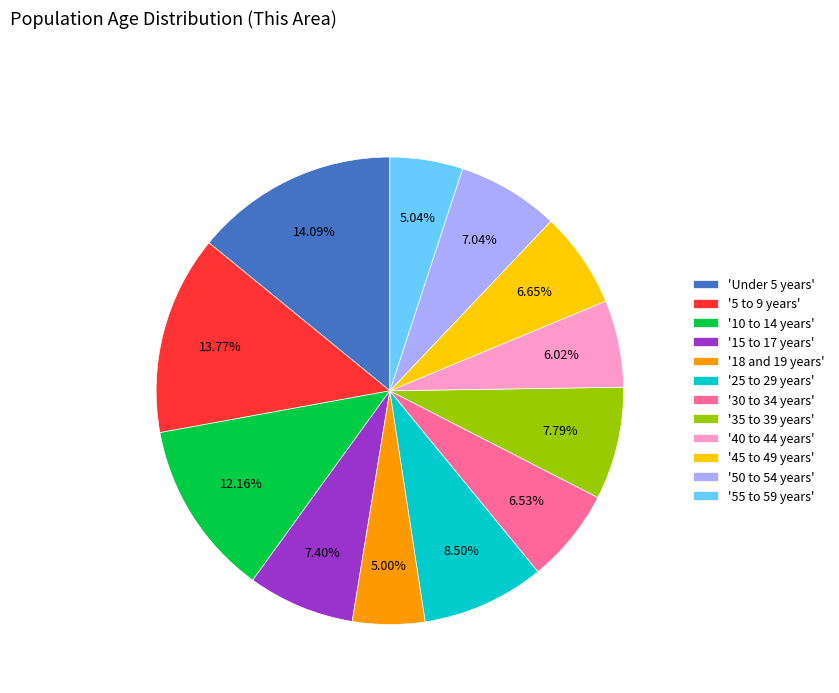

To the nearest percent, what is the difference between the largest and smallest slice percentages?

9%